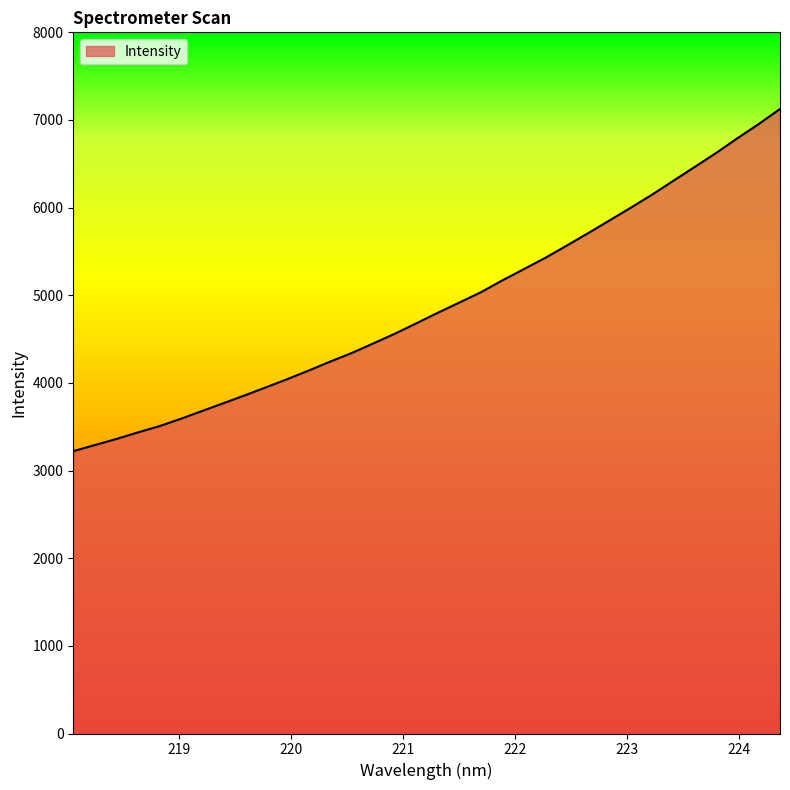

True or false: there are more than 2 points higher than both neighbors.

False